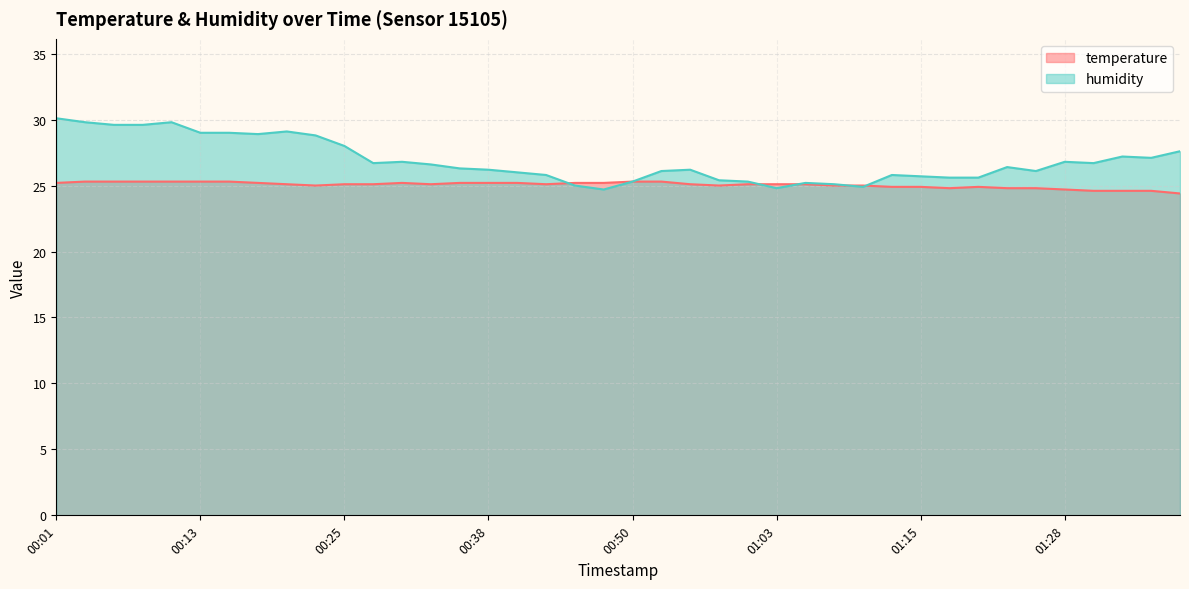

In humidity, how many points are lower than both neighbors (excluding endpoints)?

8